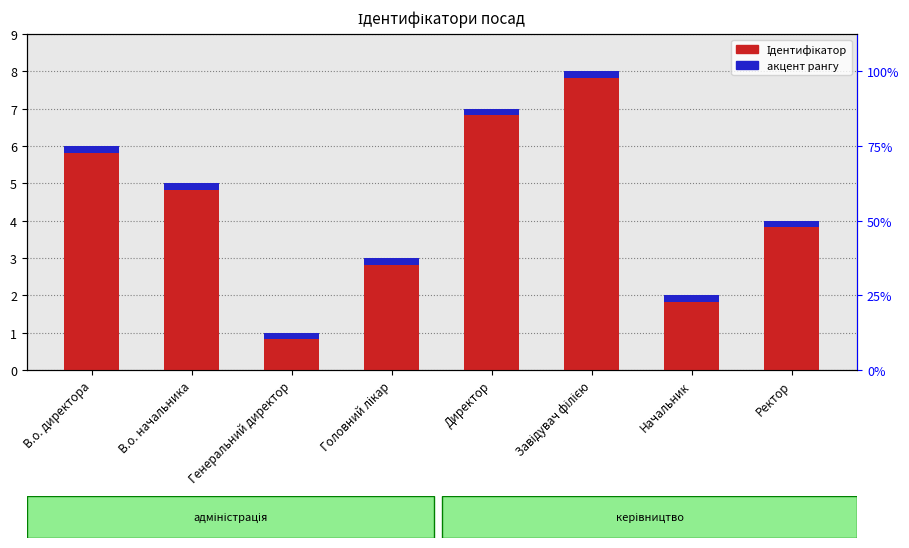

True or false: Ідентифікатор has a value of 7.2 at В.о. начальника.

False